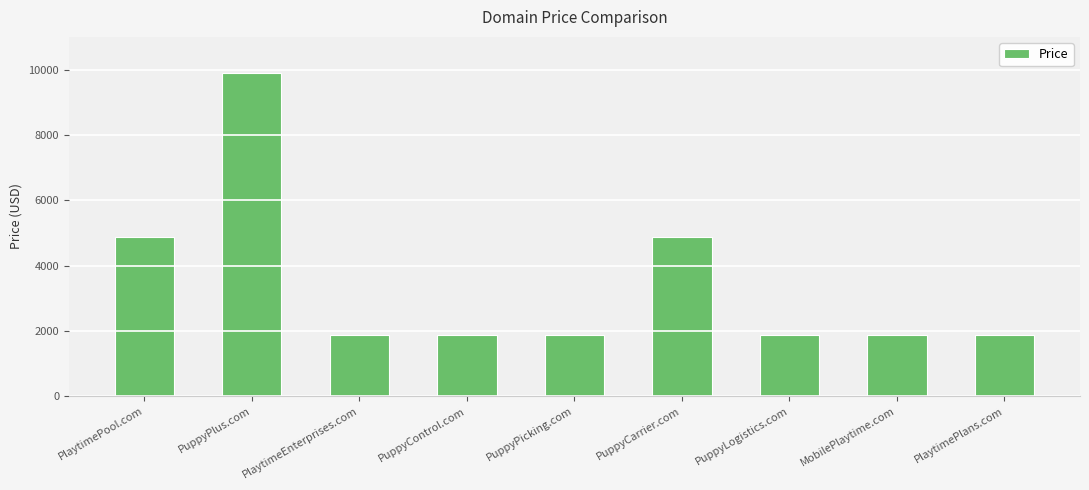

What is the average value?

3444